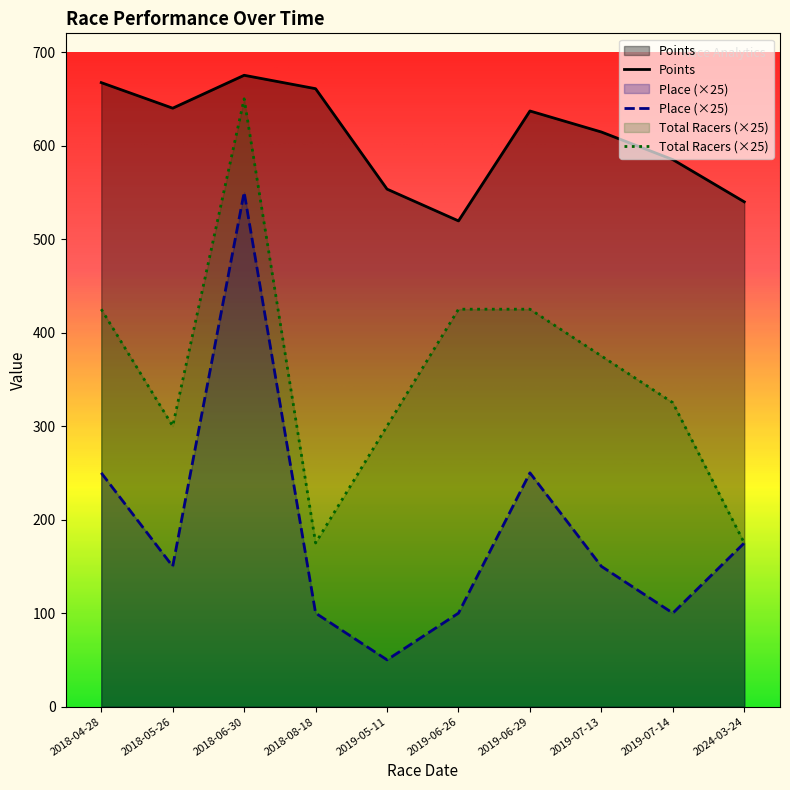

Rank the series at 2019-06-26 from lowest to highest value.

Place (×25), Total Racers (×25), Points